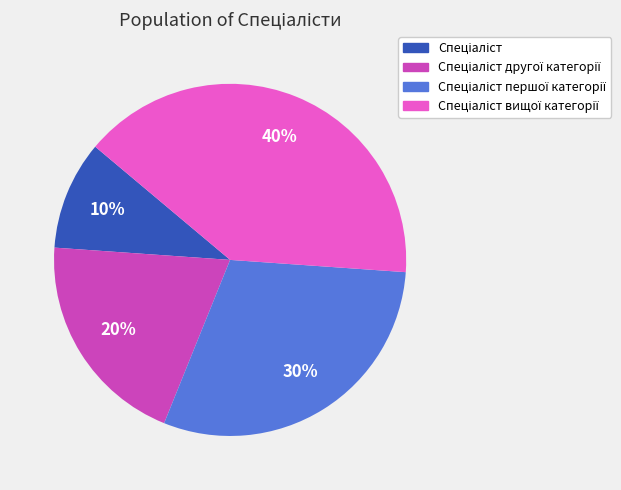

To the nearest percent, what is the difference between the largest and smallest slice percentages?

30%